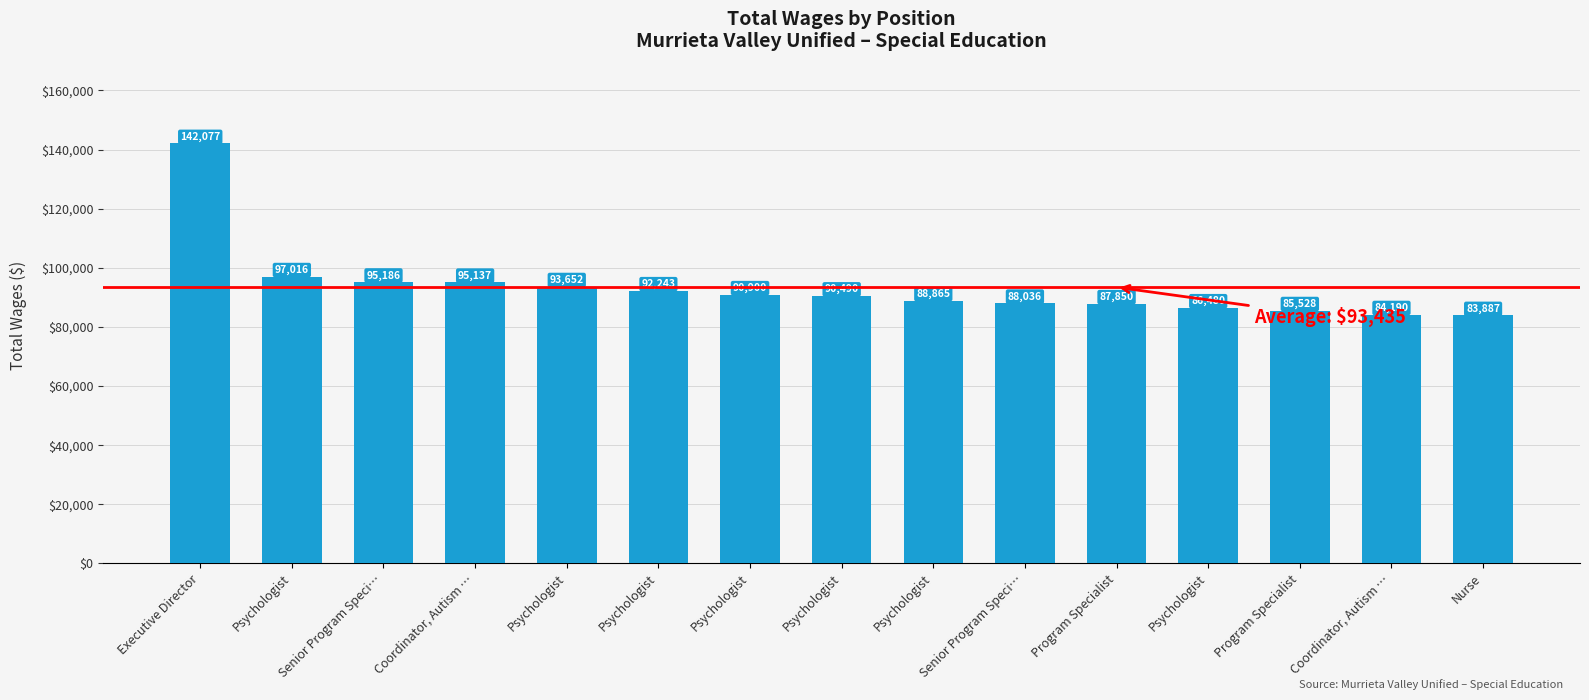

How many bars are there in total?

15